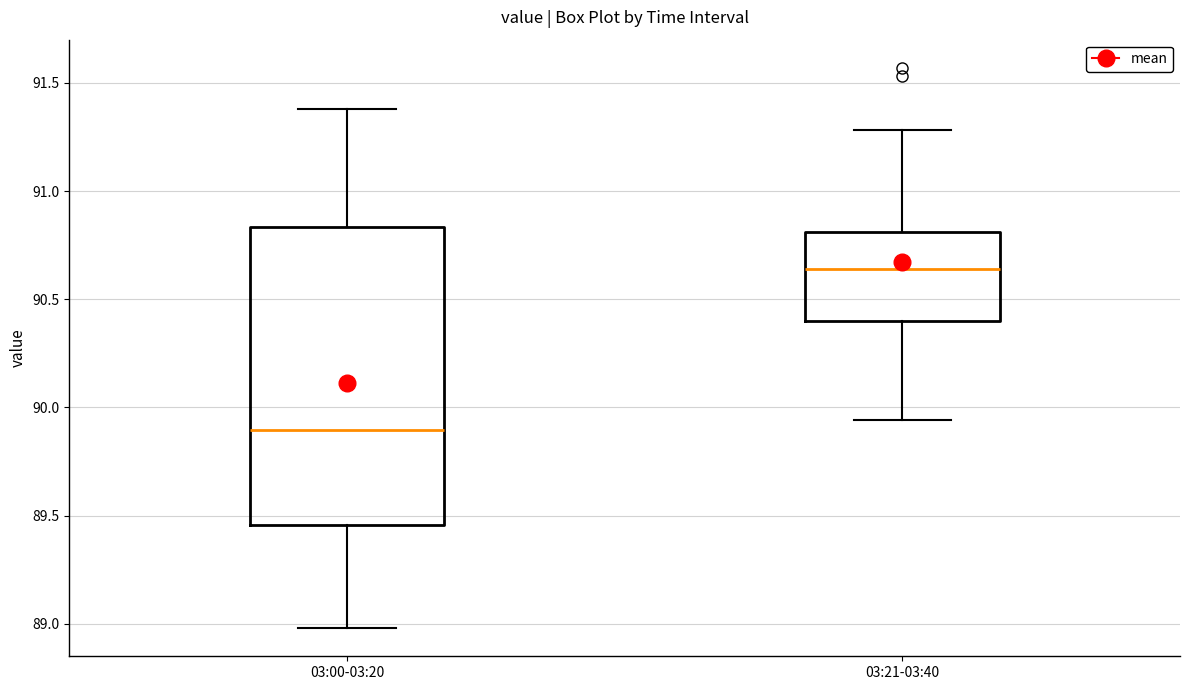

Where does the upper whisker of the box for 03:00-03:20 end on the y-axis? The values are not printed on the chart, so give them approximately, as read against the axis.

91.40